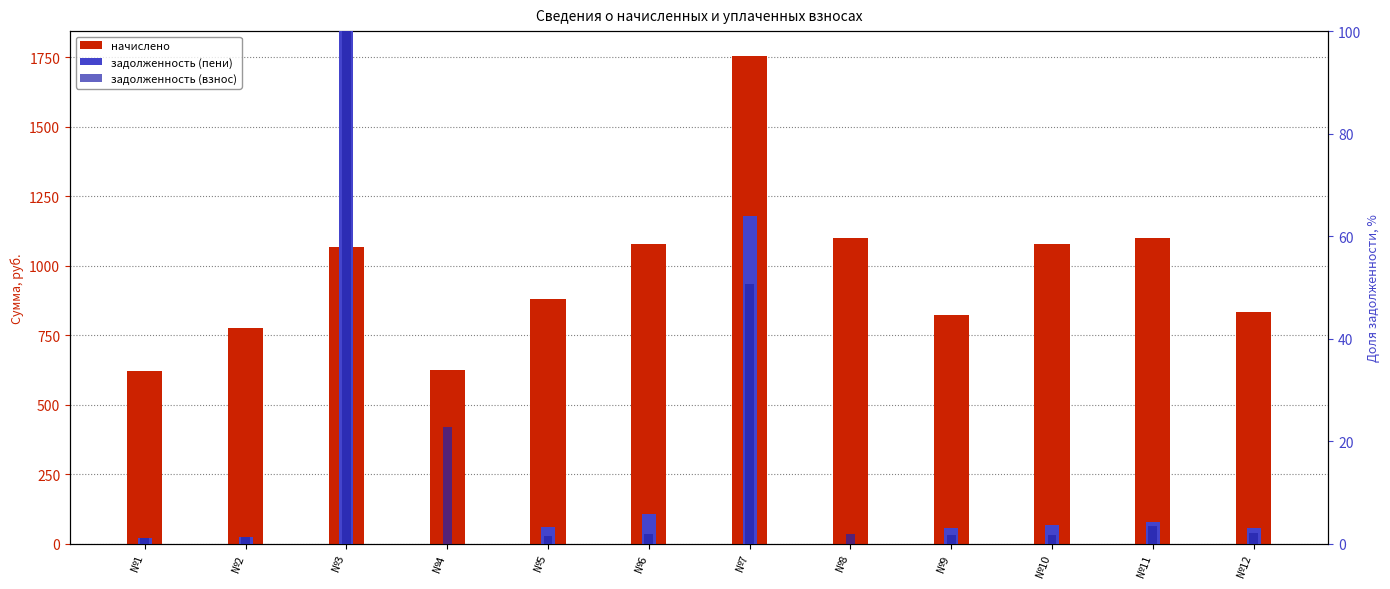

At №10, list the series in order from largest to smallest.

начислено, задолженность (пени), задолженность (взнос)